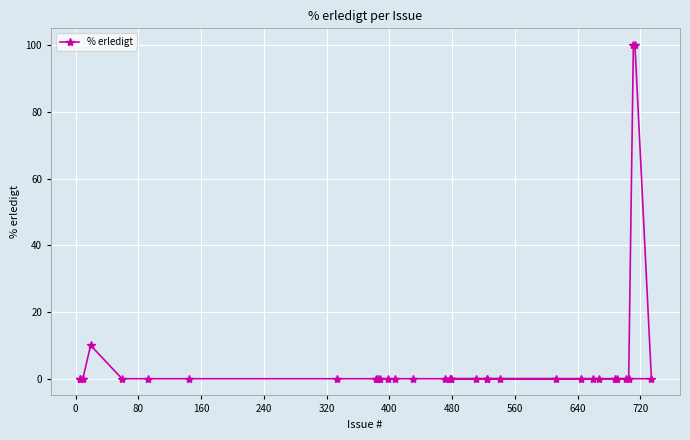

What is the difference between the maximum and minimum values?

100